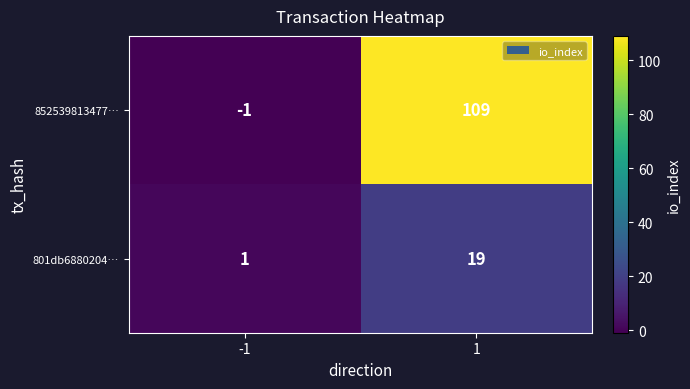

The value of 852539813477… at 1 is 61. True or false?

False